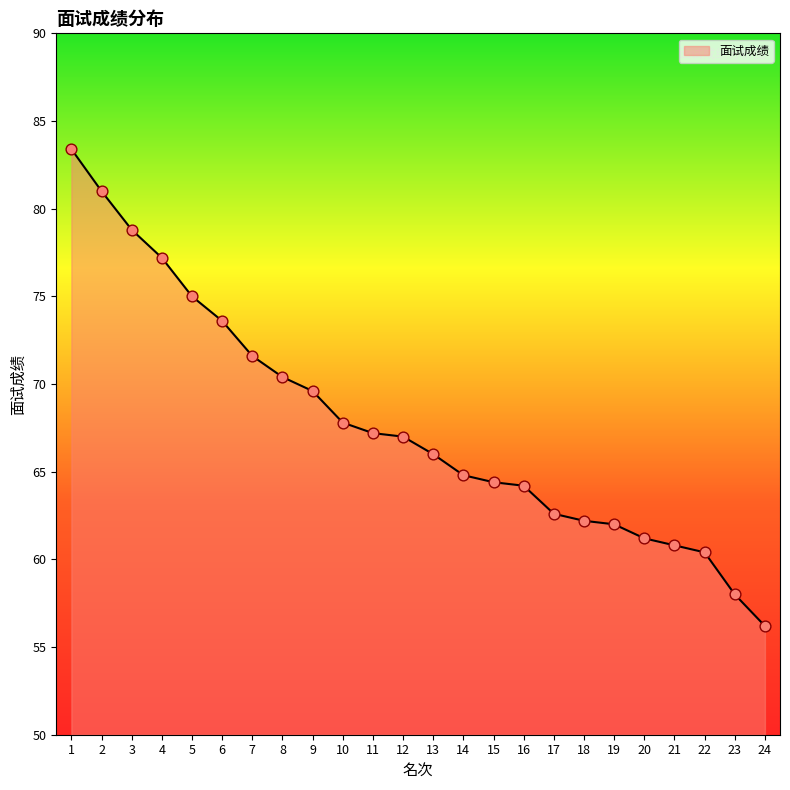

Between 20 and 21, which is larger?

20